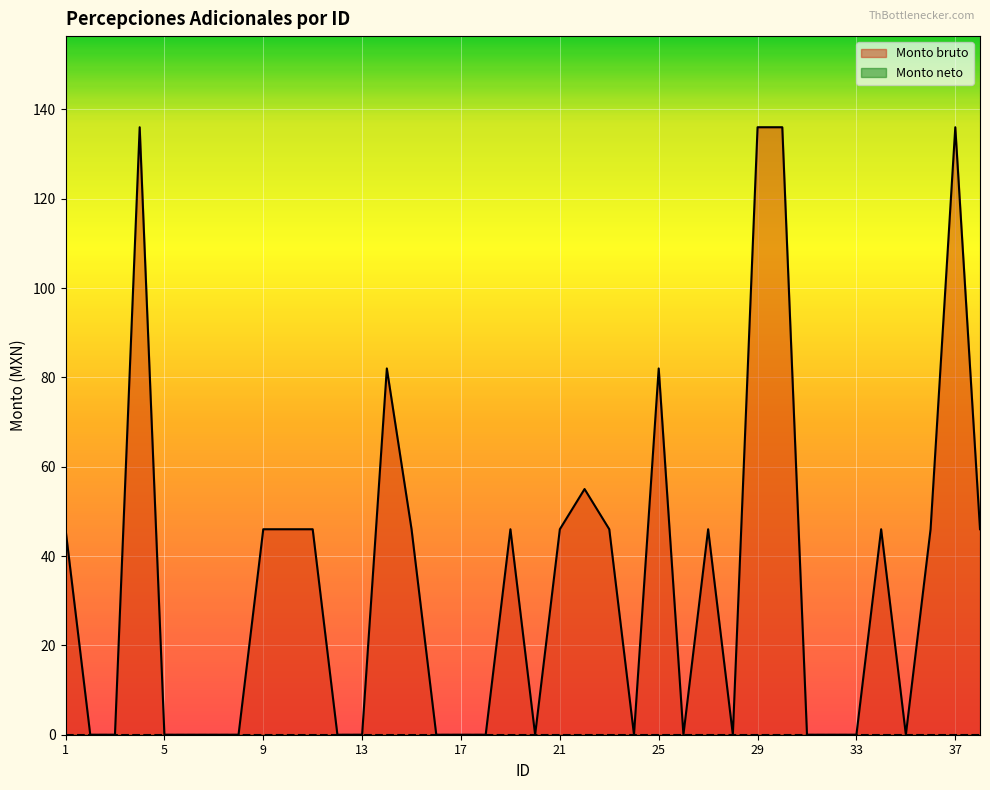

Reading left to right, extract all data points from this chart.

1=46	2=0	3=0	4=136	5=0	6=0	7=0	8=0	9=46	10=46	11=46	12=0	13=0	14=82	15=46	16=0	17=0	18=0	19=46	20=0	21=46	22=55	23=46	24=0	25=82	26=0	27=46	28=0	29=136	30=136	31=0	32=0	33=0	34=46	35=0	36=46	37=136	38=46